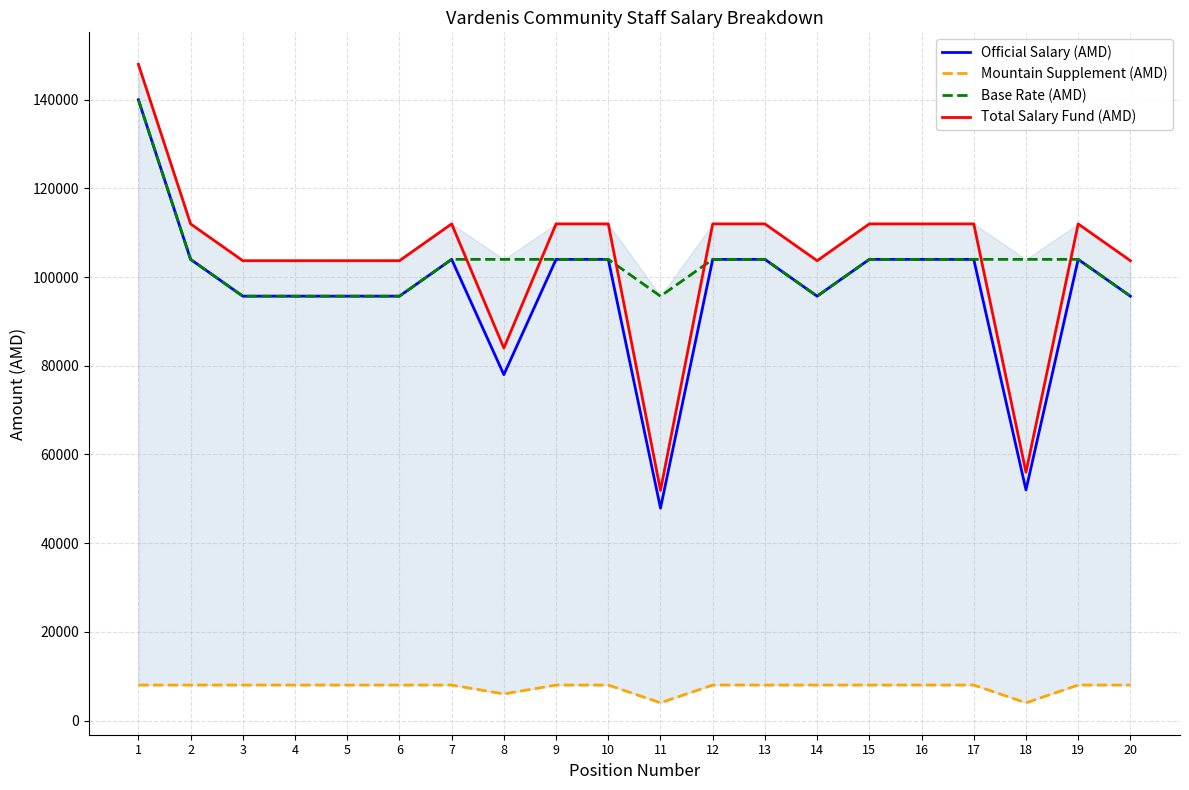

What is the minimum value shown in the chart?

4000